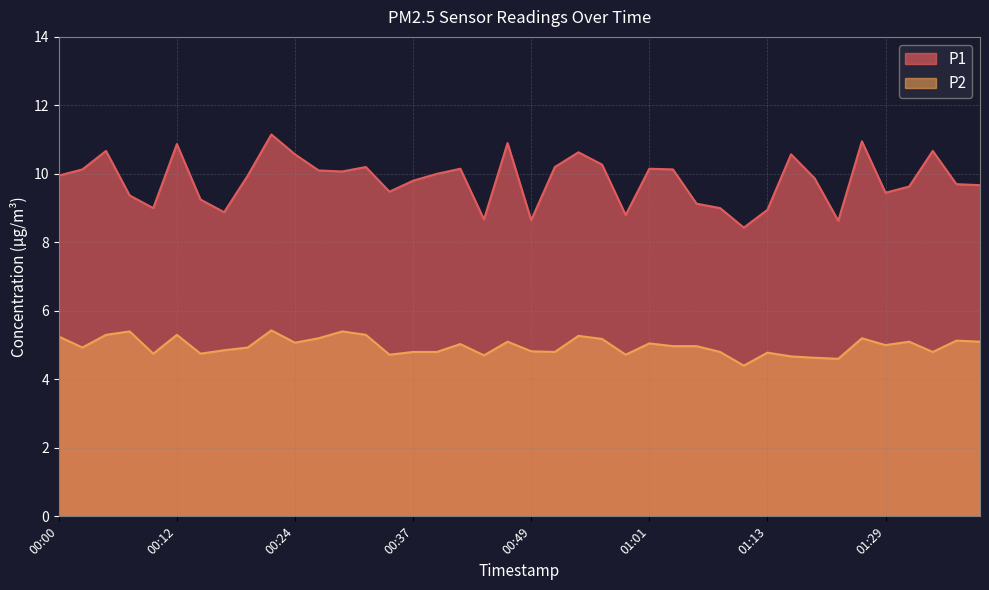

At which label does P2 reach its peak?

00:22